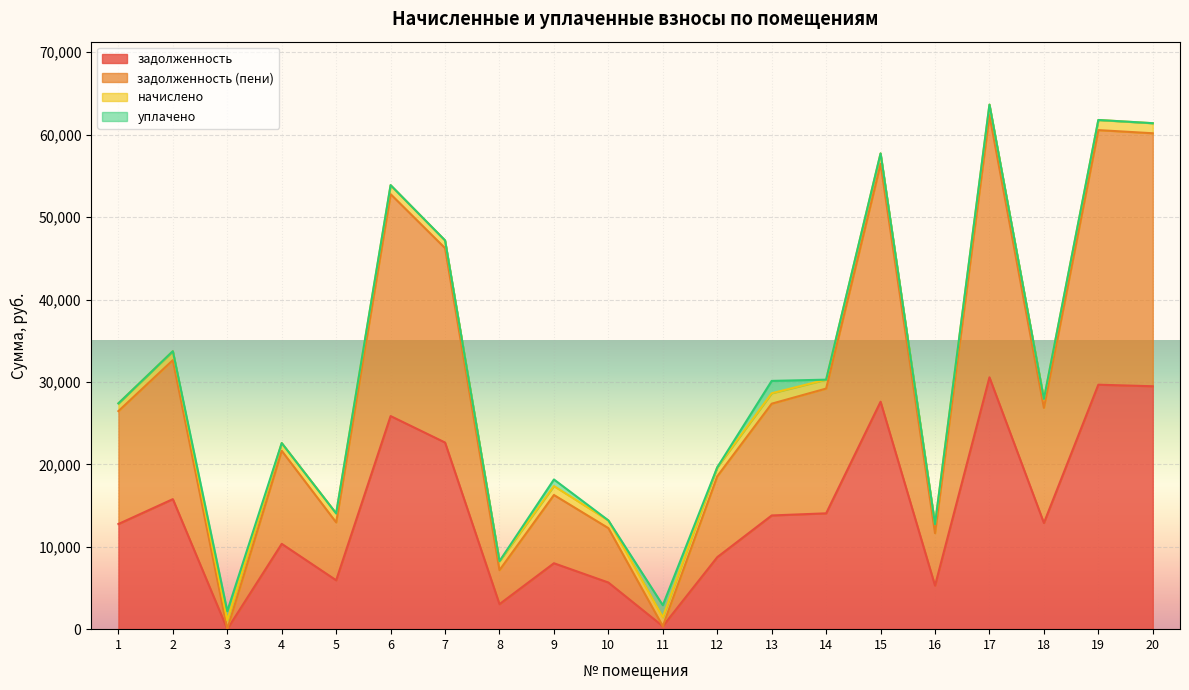

In задолженность, how many points are higher than both neighbors (excluding endpoints)?

7